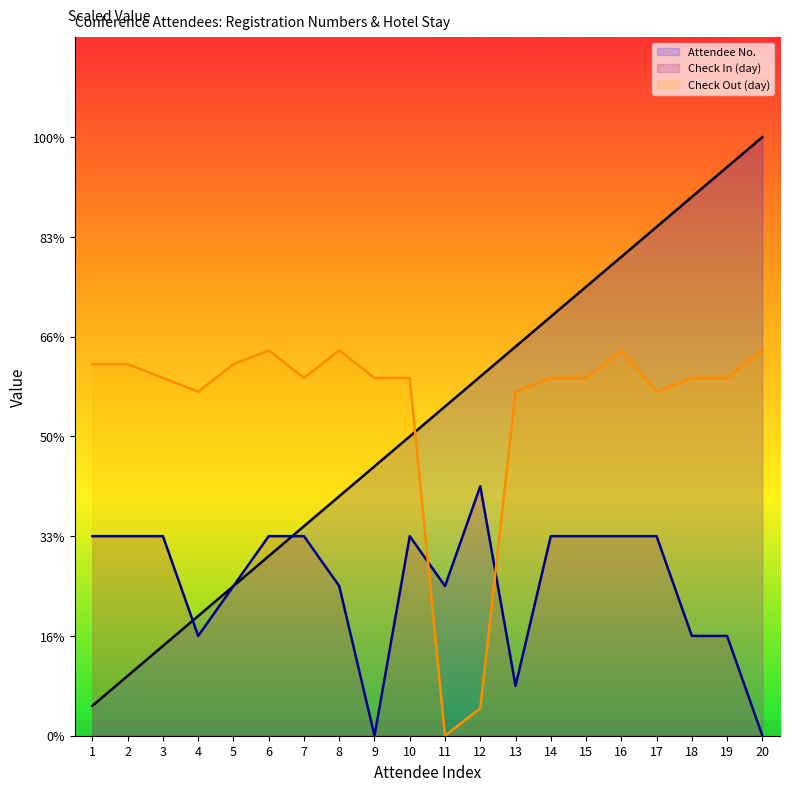

The value of Attendee No. at 17 is 43.8. True or false?

False